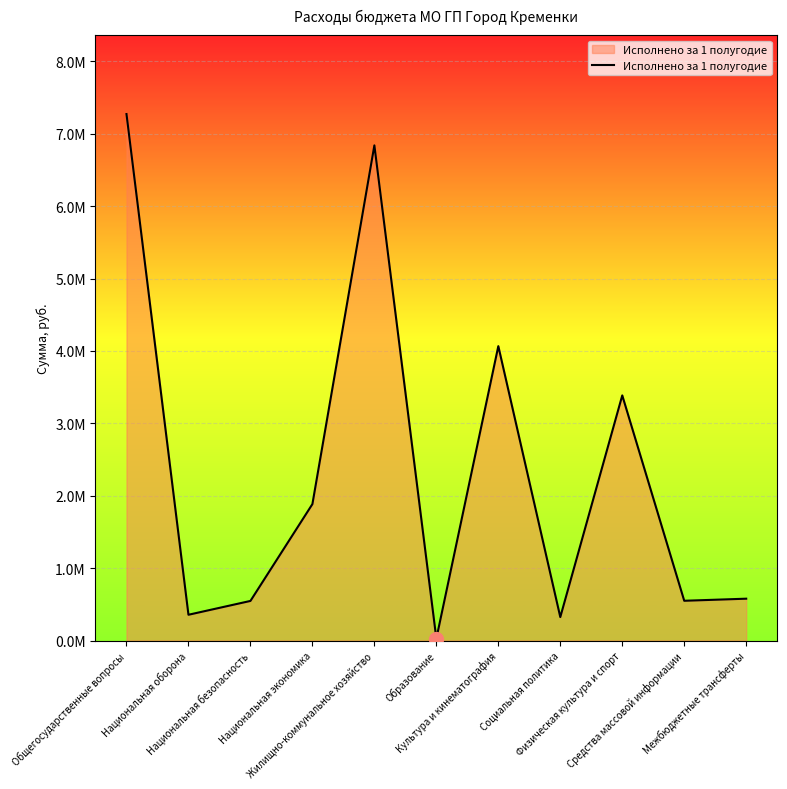

What is the change in value from Национальная безопасность to Социальная политика?

-222989.7